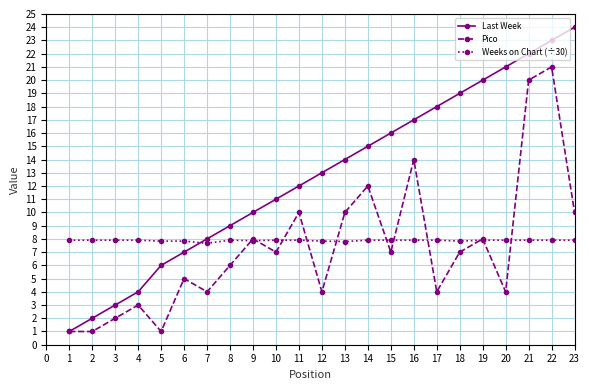

What is the smallest value displayed?

1.0